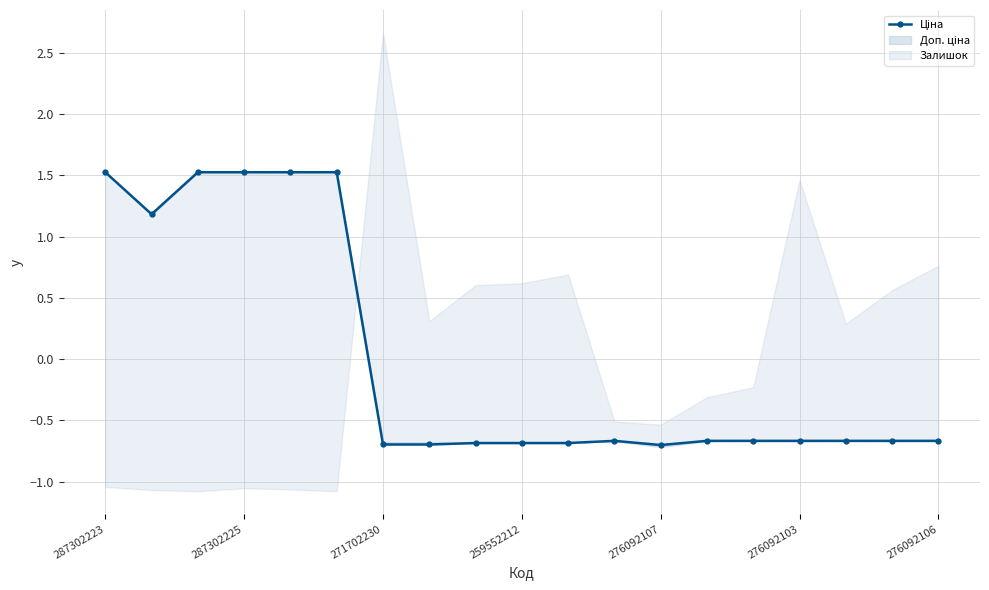

Where does the data first go above 0?

287302223